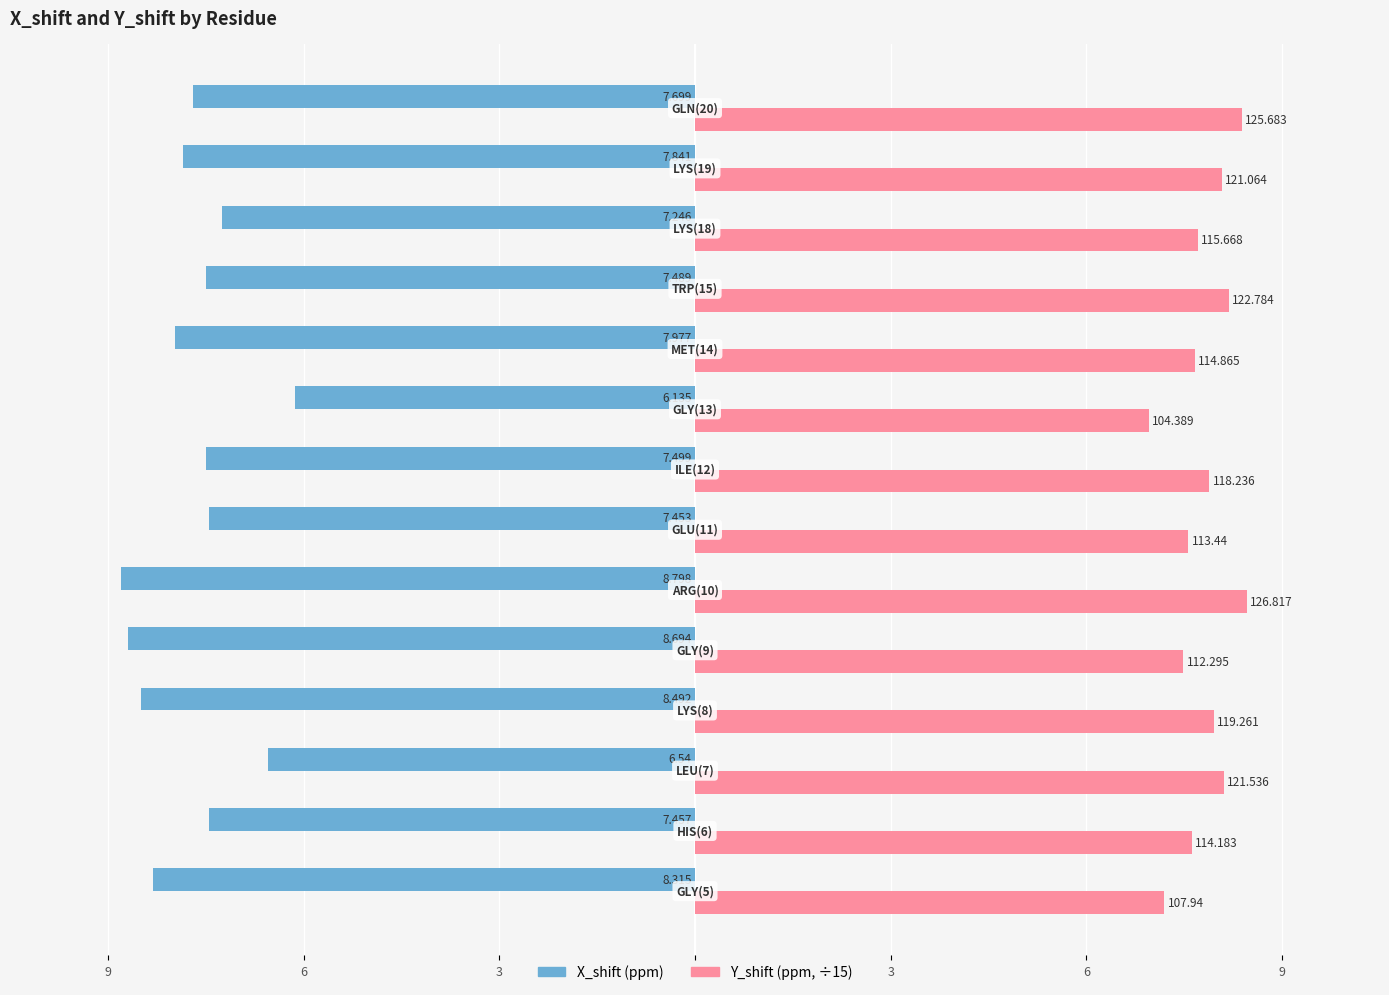

Reading left to right, transcribe all the data shown in this chart.

X_shift: -8.3	-7.5	-6.5	-8.5	-8.7	-8.8	-7.5	-7.5	-6.1	-8.0	-7.5	-7.2	-7.8	-7.7
Y_shift: 7.2	7.6	8.1	8.0	7.5	8.5	7.6	7.9	7.0	7.7	8.2	7.7	8.1	8.4